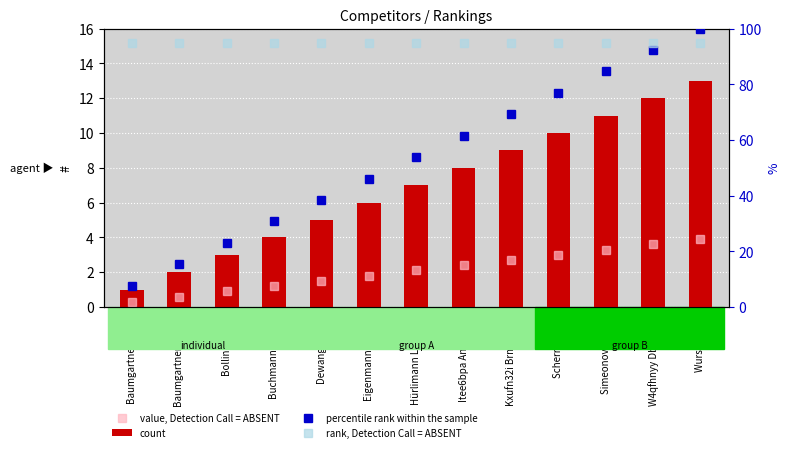

How many bars are there in each group?

4